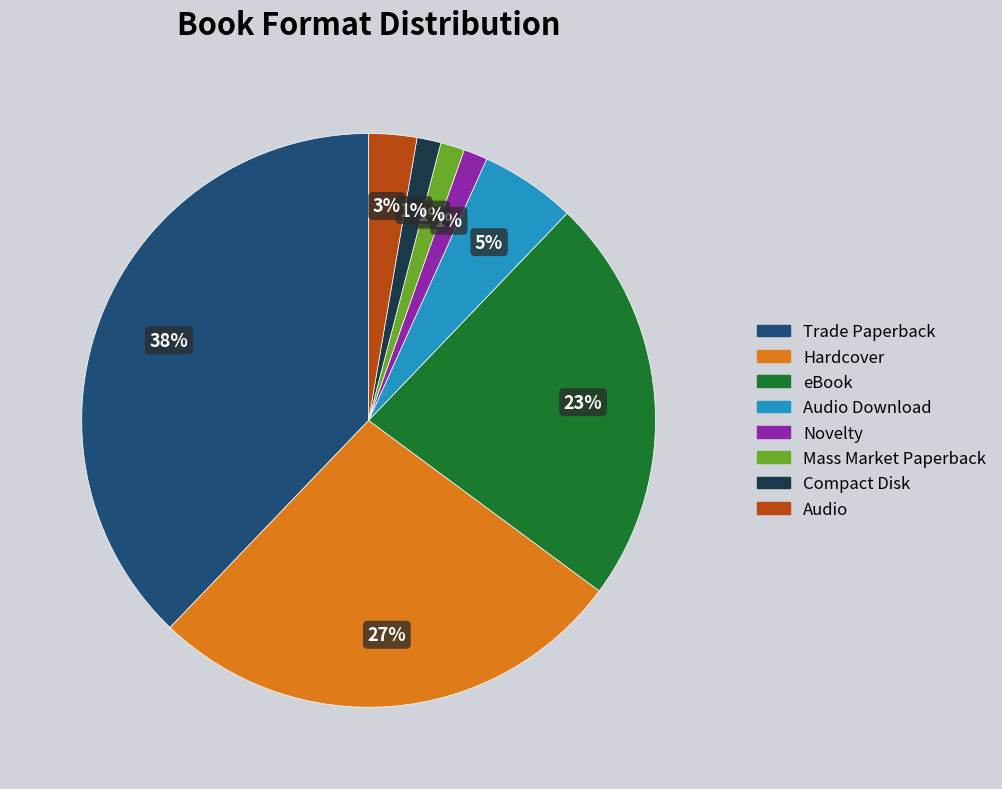

Which category has the biggest portion of the pie?

Trade Paperback